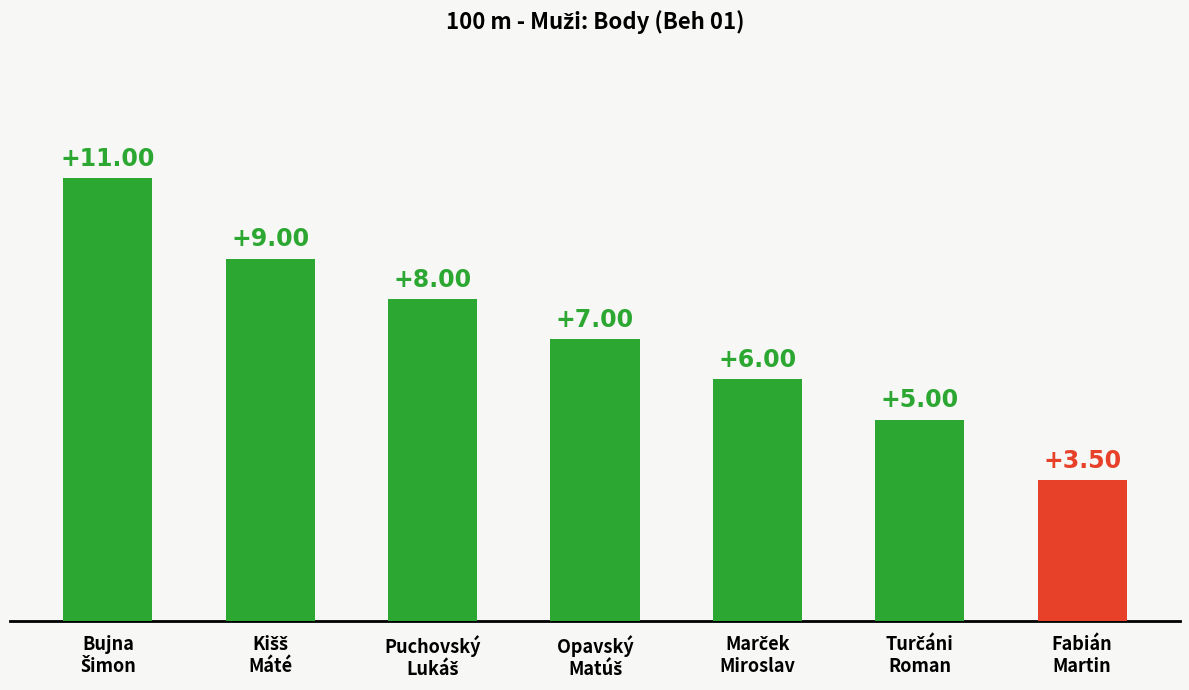

What is the average value?

7.1